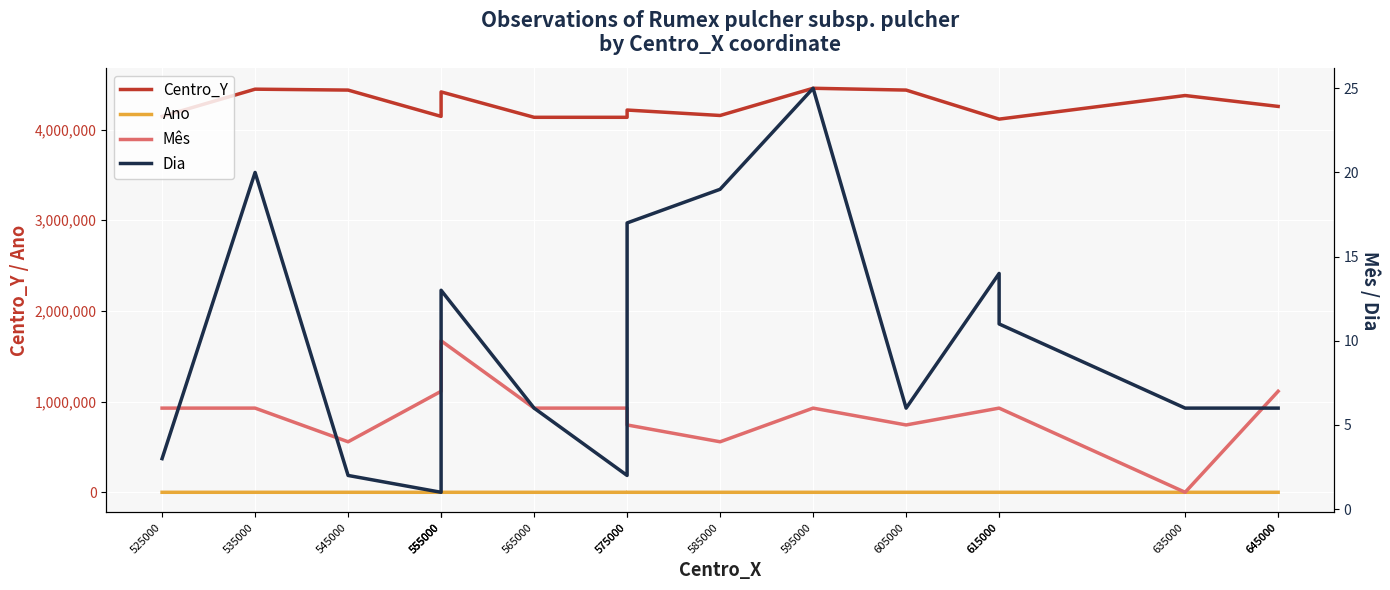

What is the sum of all Dia values?

158